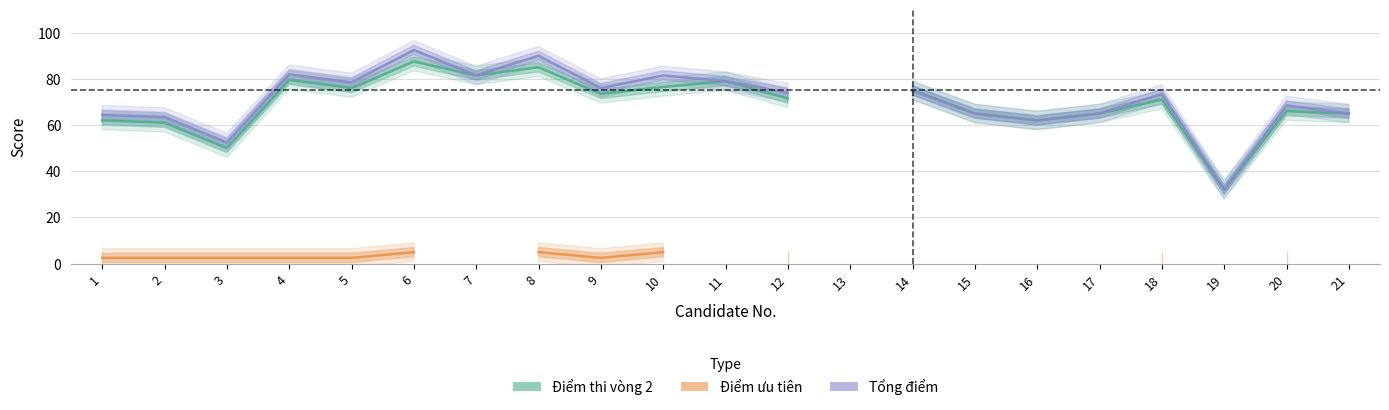

True or false: Điểm thi vòng 2 and Điểm ưu tiên intersect in this chart.

False